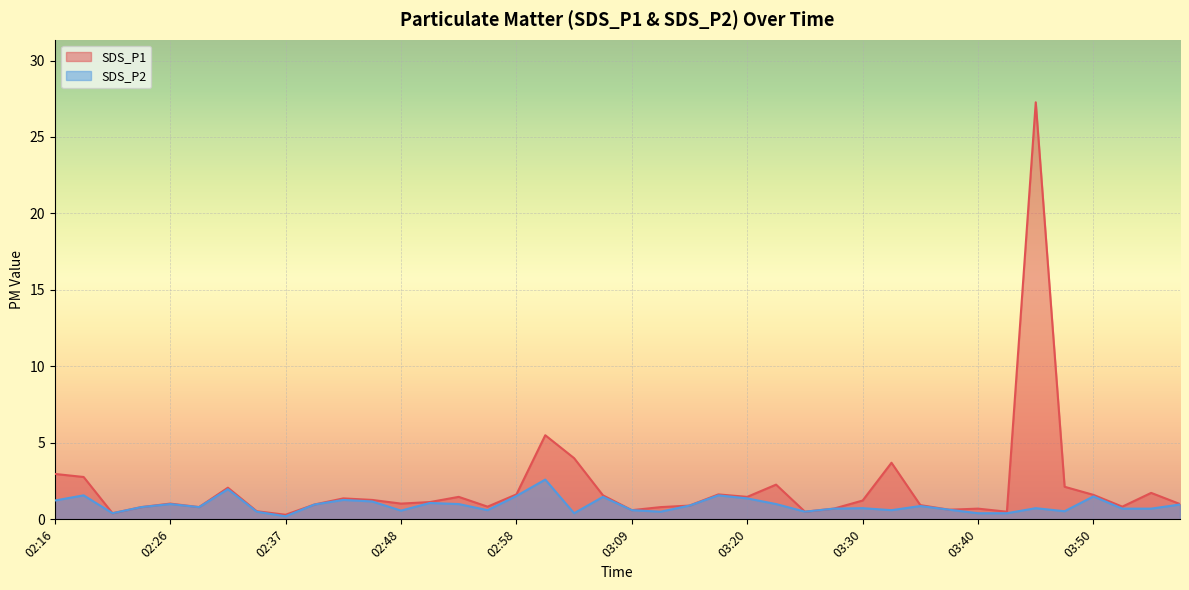

What value does the SDS_P1 series have at 02:48?

1.0